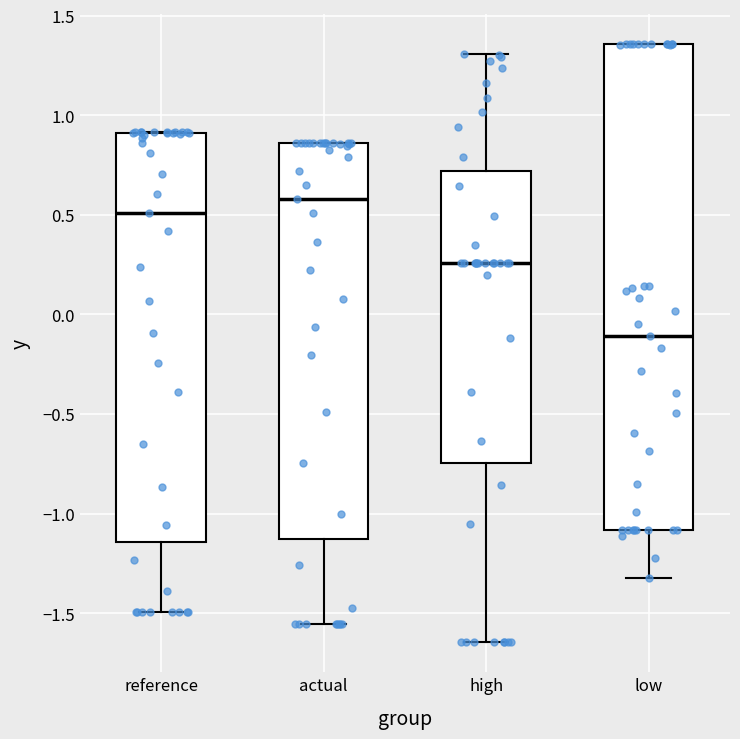

Which box has the highest median line?

actual